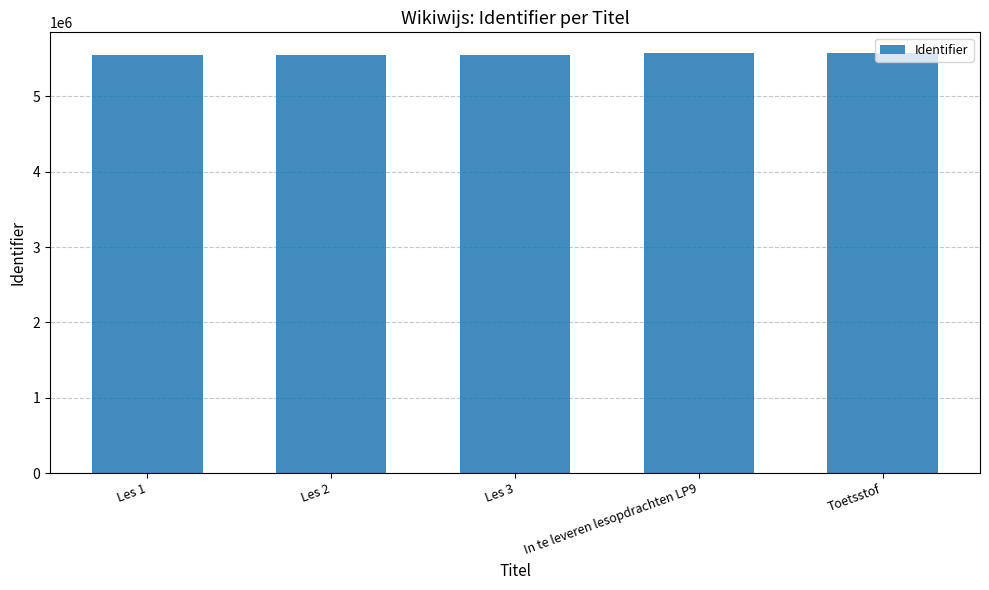

How many values are below 5551857?

2